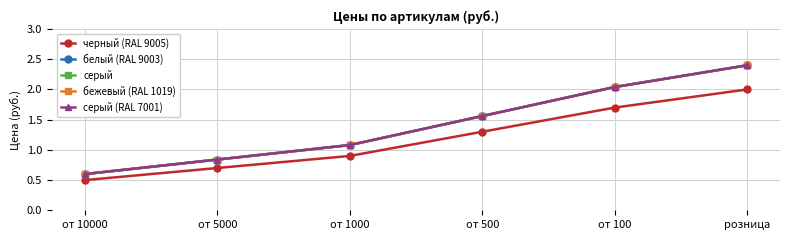

What are all the series names shown in the legend?

черный (RAL 9005), белый (RAL 9003), серый, бежевый (RAL 1019), серый (RAL 7001)